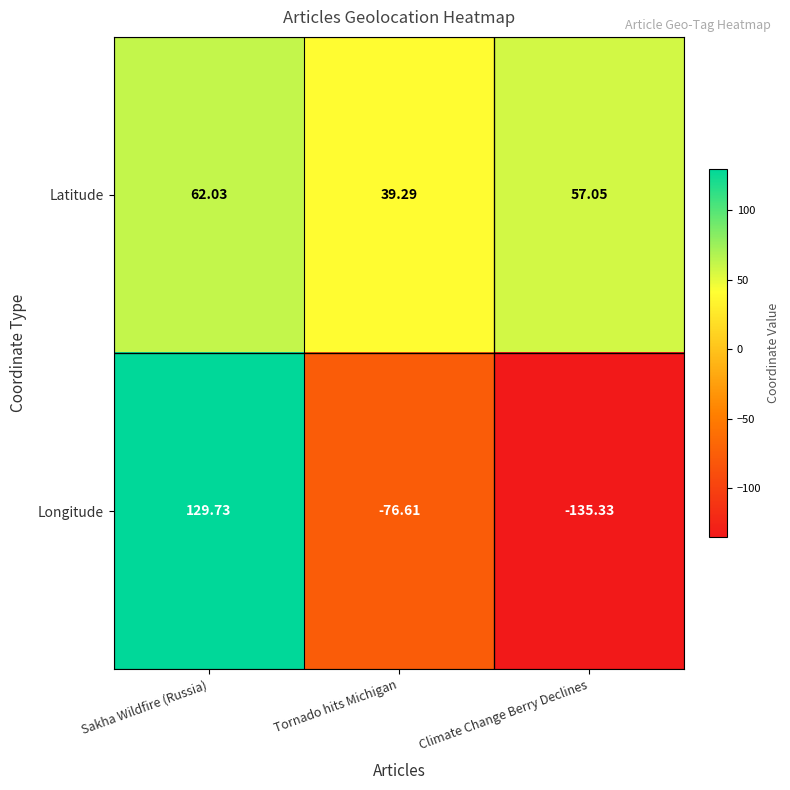

At Sakha Wildfire (Russia), list the series in order from largest to smallest.

Longitude, Latitude